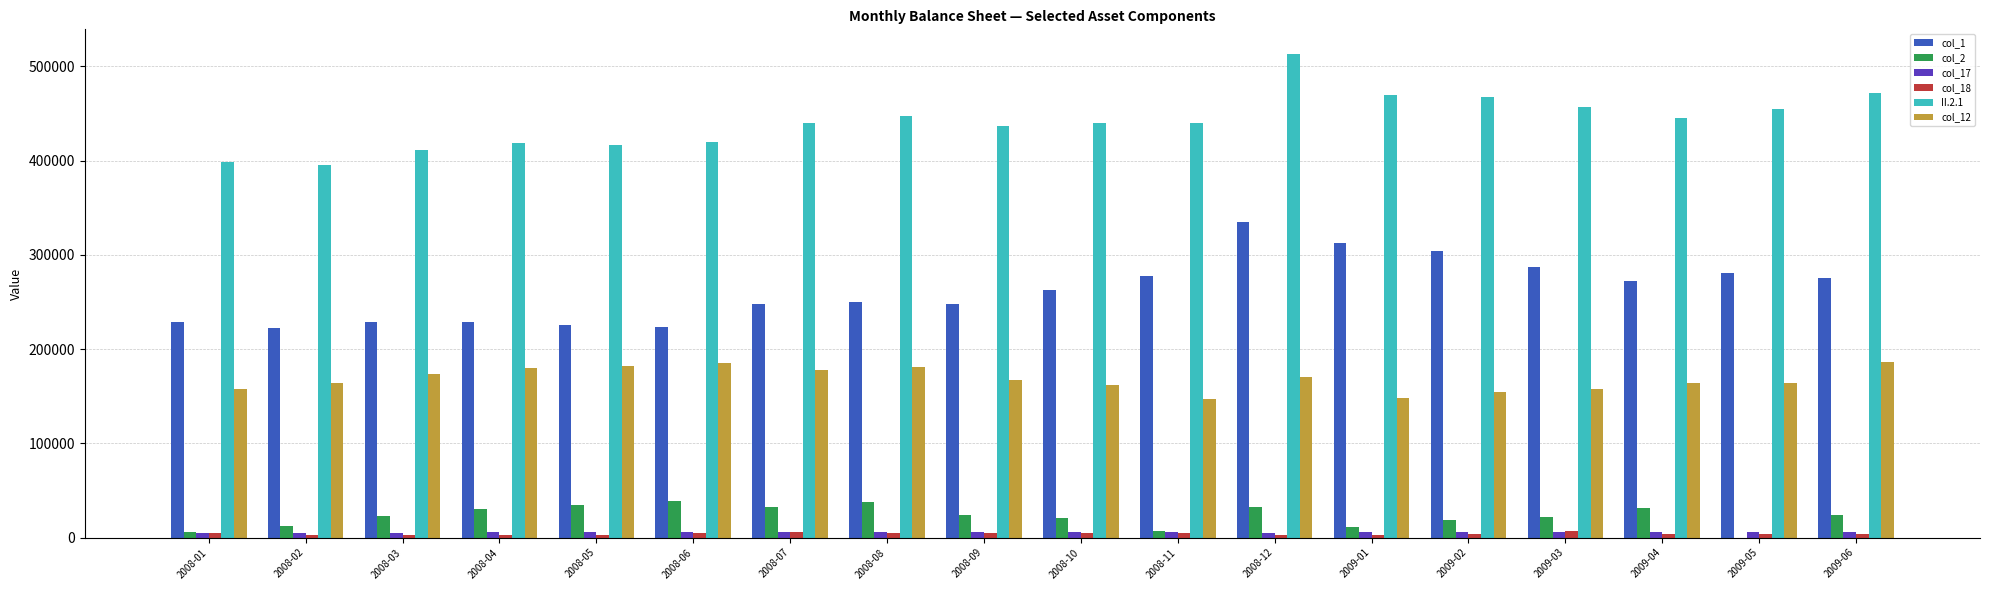

The value of col_1 at 2008-08 is 140770.4. True or false?

False